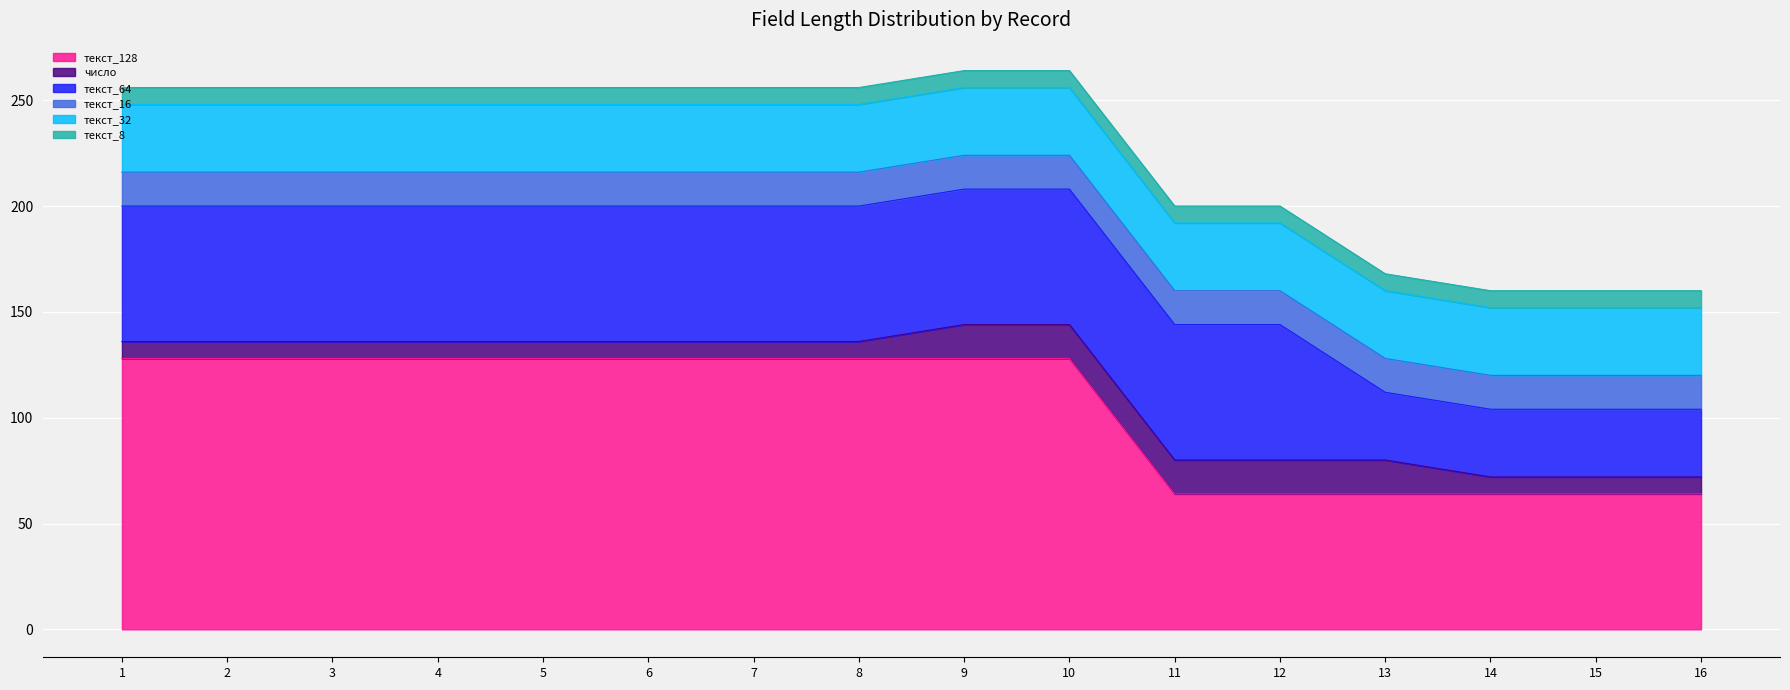

What is the sum of the текст_16 values at 16 and 15?

32